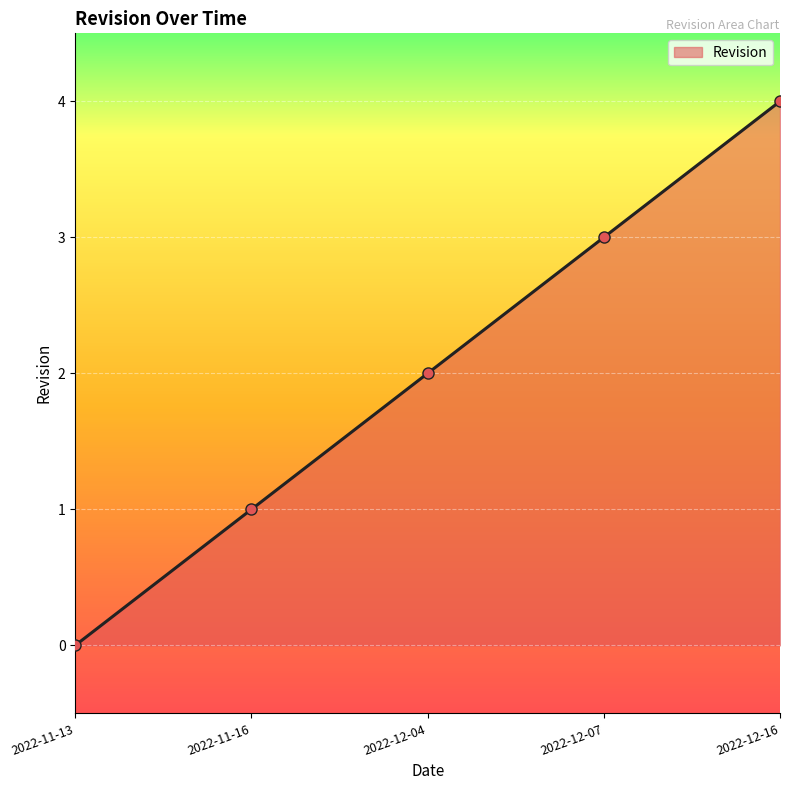

At which category does the chart reach its peak across all series?

2022-12-16